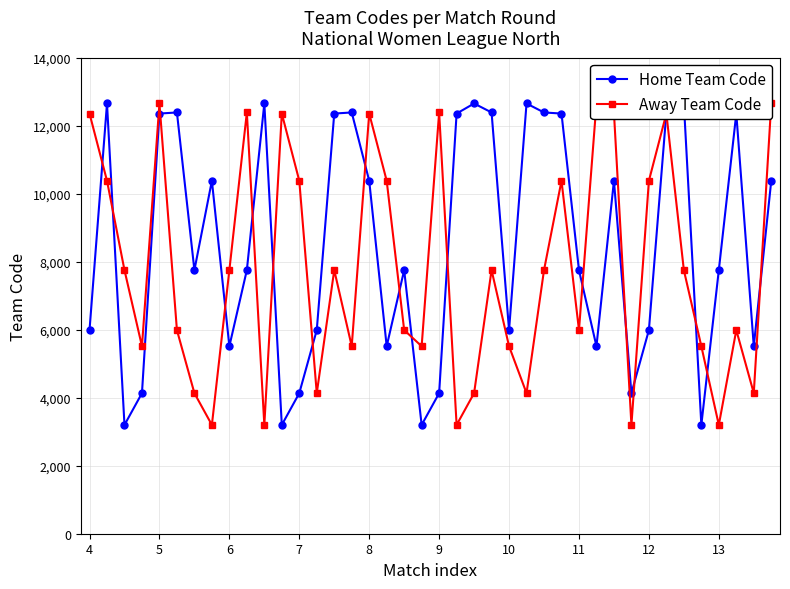

At which label does Away Team Code first exceed 7752?

4